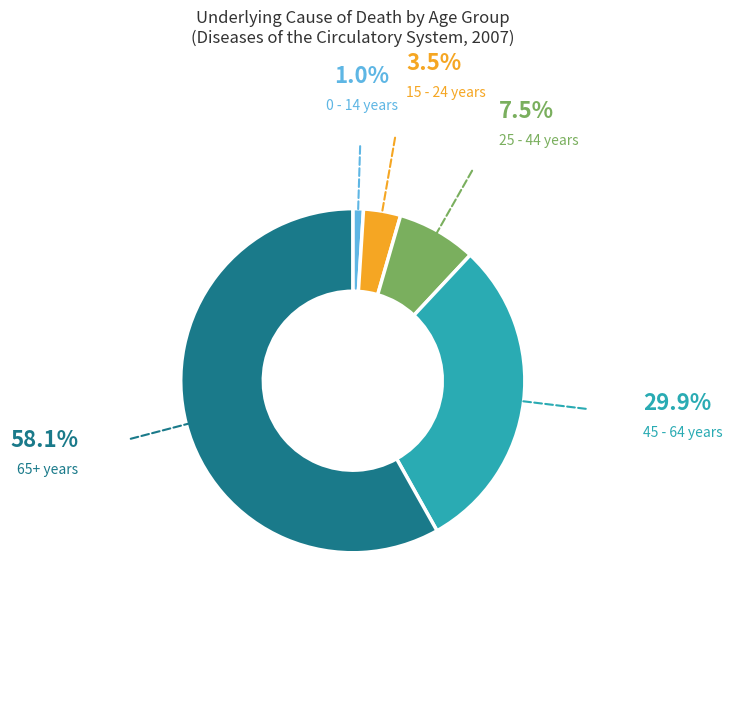

Is the sum of 65+ years and 0 - 14 years greater than half?

Yes